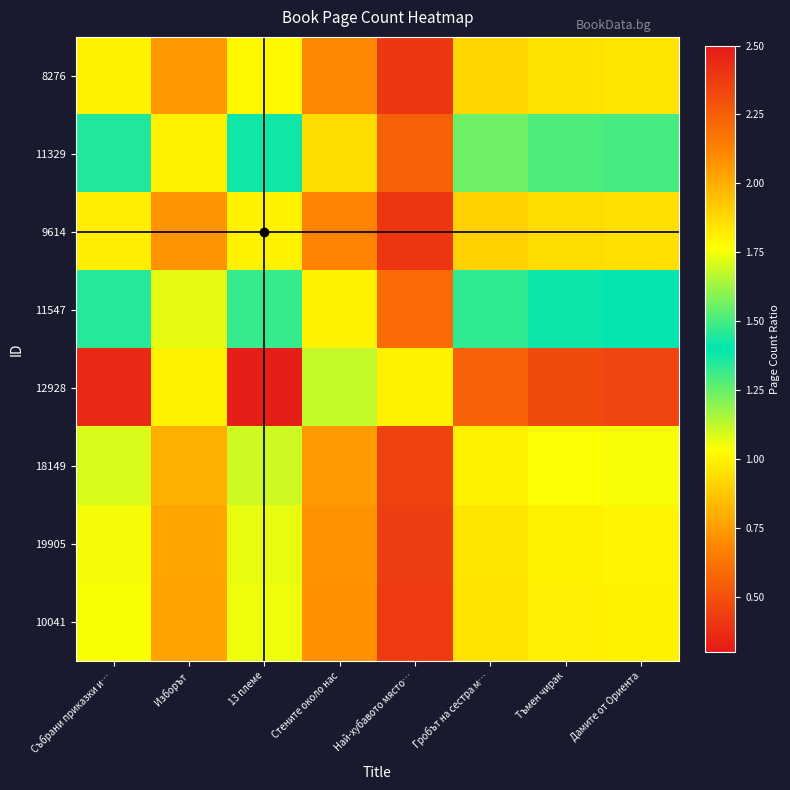

Reading left to right, extract all data points from this chart.

8276: Събрани приказки и…=1.0	Изборът=0.7	13 племе=1.0	Стените около нас=0.7	Най-хубавото място…=0.4	Гробът на сестра м…=0.9	Тъмен чирак=1.0	Дамите от Ориента=1.0
11329: Събрани приказки и…=1.4	Изборът=1.0	13 племе=1.4	Стените около нас=0.9	Най-хубавото място…=0.6	Гробът на сестра м…=1.2	Тъмен чирак=1.3	Дамите от Ориента=1.3
9614: Събрани приказки и…=1.0	Изборът=0.7	13 племе=1.0	Стените около нас=0.7	Най-хубавото място…=0.4	Гробът на сестра м…=0.9	Тъмен чирак=0.9	Дамите от Ориента=0.9
11547: Събрани приказки и…=1.5	Изборът=1.1	13 племе=1.5	Стените около нас=1.0	Най-хубавото място…=0.6	Гробът на сестра м…=1.3	Тъмен чирак=1.4	Дамите от Ориента=1.4
12928: Събрани приказки и…=2.4	Изборът=1.8	13 племе=2.5	Стените около нас=1.7	Най-хубавото място…=1.0	Гробът на сестра м…=2.2	Тъмен чирак=2.3	Дамите от Ориента=2.3
18149: Събрани приказки и…=1.1	Изборът=0.8	13 племе=1.1	Стените около нас=0.8	Най-хубавото място…=0.4	Гробът на сестра м…=1.0	Тъмен чирак=1.0	Дамите от Ориента=1.0
19905: Събрани приказки и…=1.1	Изборът=0.8	13 племе=1.1	Стените около нас=0.7	Най-хубавото място…=0.4	Гробът на сестра м…=1.0	Тъмен чирак=1.0	Дамите от Ориента=1.0
10041: Събрани приказки и…=1.0	Изборът=0.8	13 племе=1.1	Стените около нас=0.7	Най-хубавото място…=0.4	Гробът на сестра м…=1.0	Тъмен чирак=1.0	Дамите от Ориента=1.0